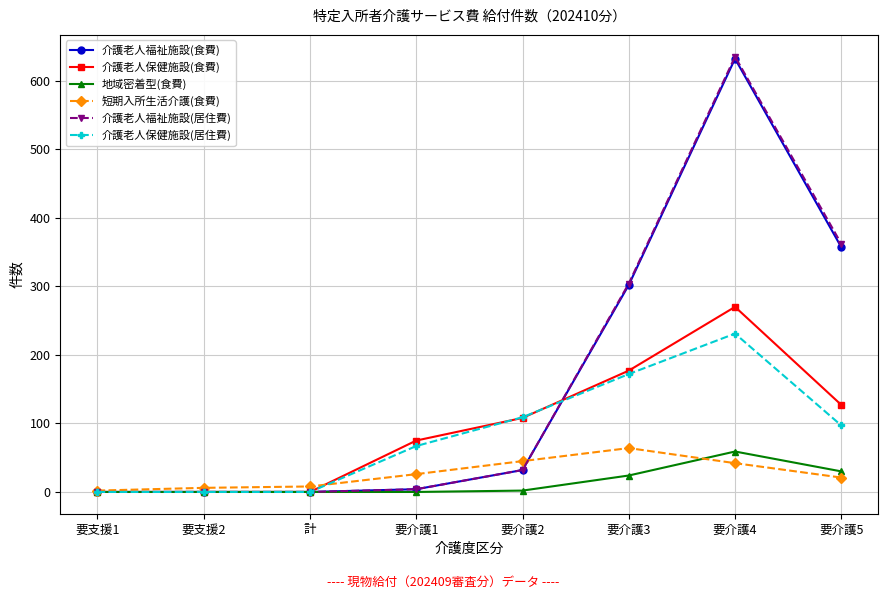

True or false: 介護老人福祉施設(食費) has a value of 0 at 計.

True